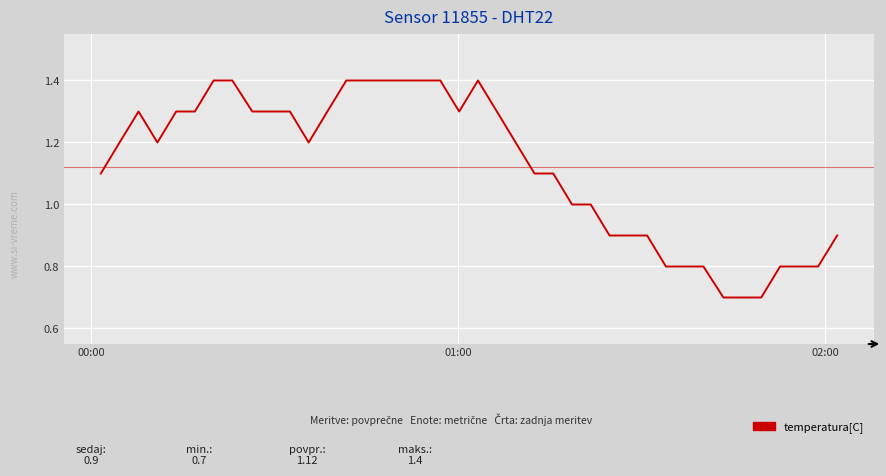

What is the maximum value shown in the chart?

1.4